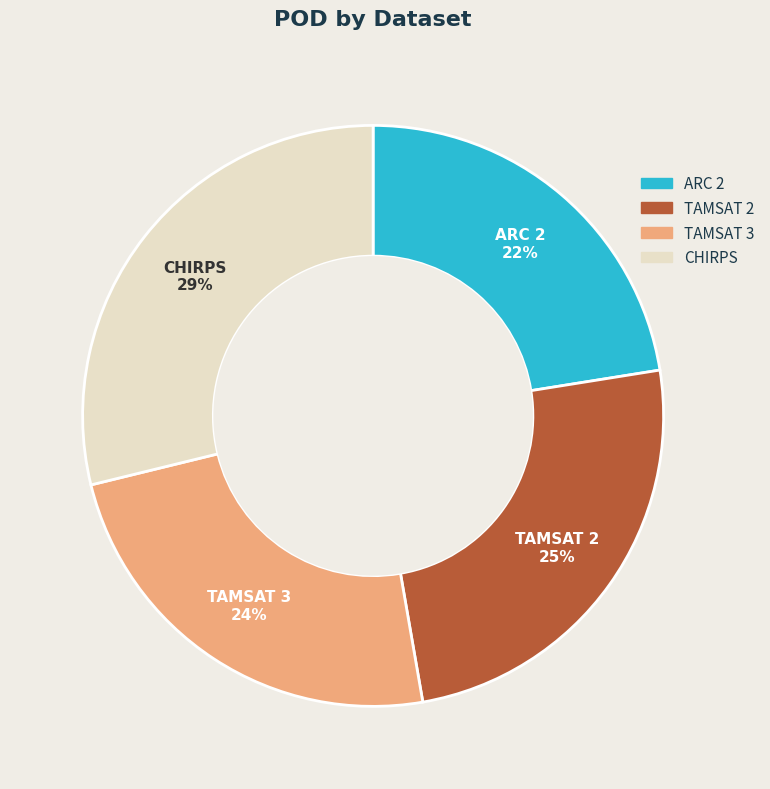

What percentage is the ARC 2 slice, to the nearest percent?

22%